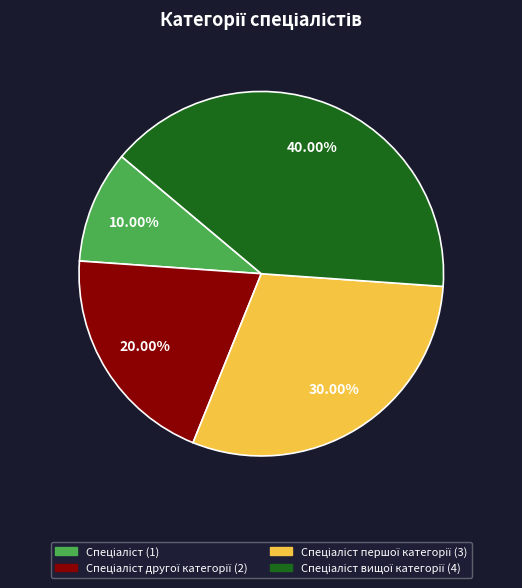

Is there any slice that represents more than half of the pie?

No